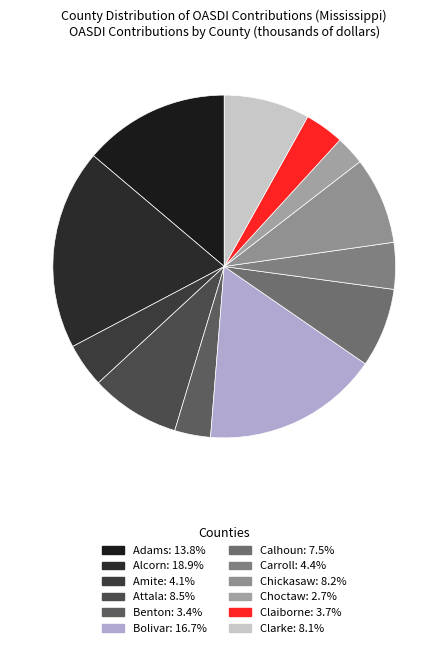

What is the change in value from Alcorn to Amite?

-51668